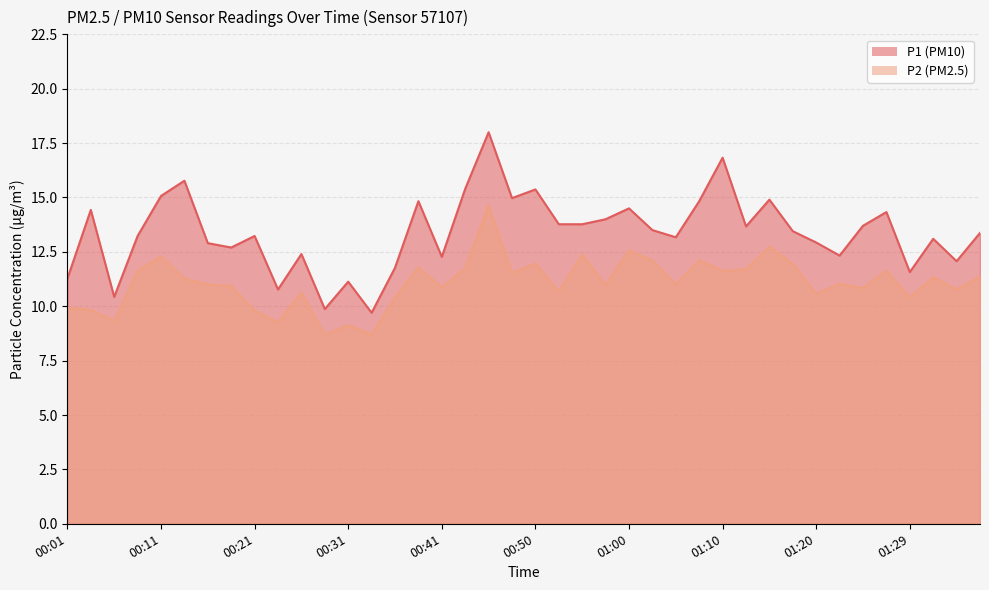

Reading left to right, extract all data points from this chart.

P1: 00:01=11.3	00:04=14.4	00:06=10.4	00:09=13.2	00:11=15.1	00:14=15.8	00:16=12.9	00:18=12.7	00:21=13.2	00:23=10.8	00:26=12.4	00:28=9.9	00:31=11.1	00:33=9.7	00:36=11.8	00:38=14.8	00:41=12.3	00:43=15.4	00:45=18.0	00:48=15.0	00:50=15.4	00:53=13.8	00:55=13.8	00:58=14.0	01:00=14.5	01:02=13.5	01:05=13.2	01:07=14.8	01:10=16.8	01:12=13.7	01:15=14.9	01:17=13.4	01:20=12.9	01:22=12.3	01:24=13.7	01:27=14.3	01:29=11.6	01:32=13.1	01:34=12.1	01:37=13.4
P2: 00:01=9.9	00:04=9.8	00:06=9.3	00:09=11.6	00:11=12.3	00:14=11.3	00:16=11.0	00:18=10.9	00:21=9.8	00:23=9.3	00:26=10.6	00:28=8.7	00:31=9.1	00:33=8.7	00:36=10.4	00:38=11.8	00:41=10.9	00:43=11.7	00:45=14.6	00:48=11.5	00:50=12.0	00:53=10.7	00:55=12.4	00:58=11.0	01:00=12.6	01:02=12.1	01:05=11.0	01:07=12.1	01:10=11.6	01:12=11.7	01:15=12.7	01:17=11.9	01:20=10.6	01:22=11.0	01:24=10.8	01:27=11.6	01:29=10.4	01:32=11.3	01:34=10.8	01:37=11.4